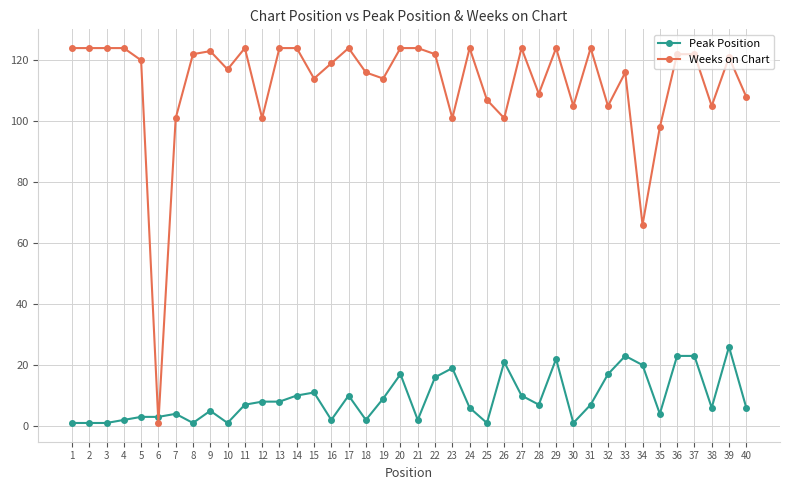

Where does the Weeks on Chart series first go above 121?

1